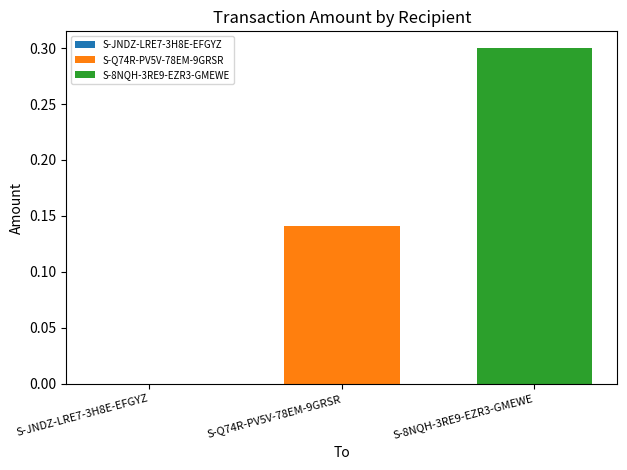

Rank the series by their average value, from lowest to highest.

S-Q74R-PV5V-78EM-9GRSR, S-8NQH-3RE9-EZR3-GMEWE